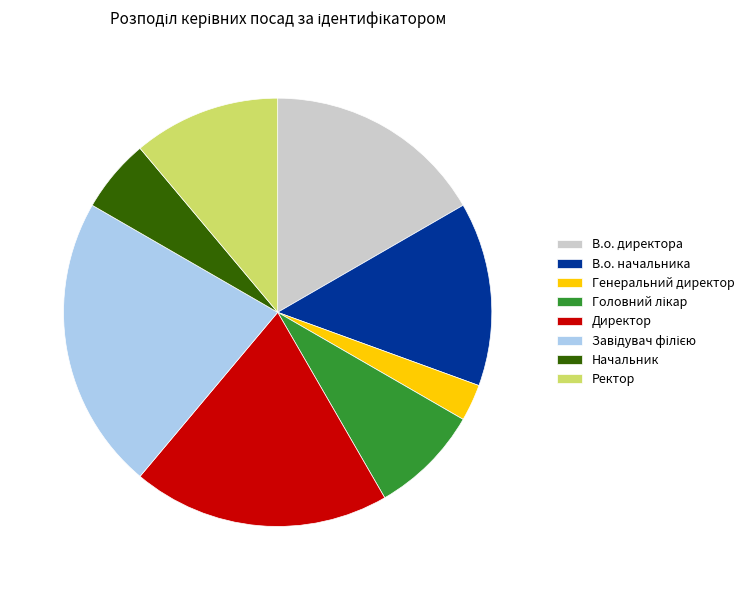

Is there a majority slice in this chart?

No